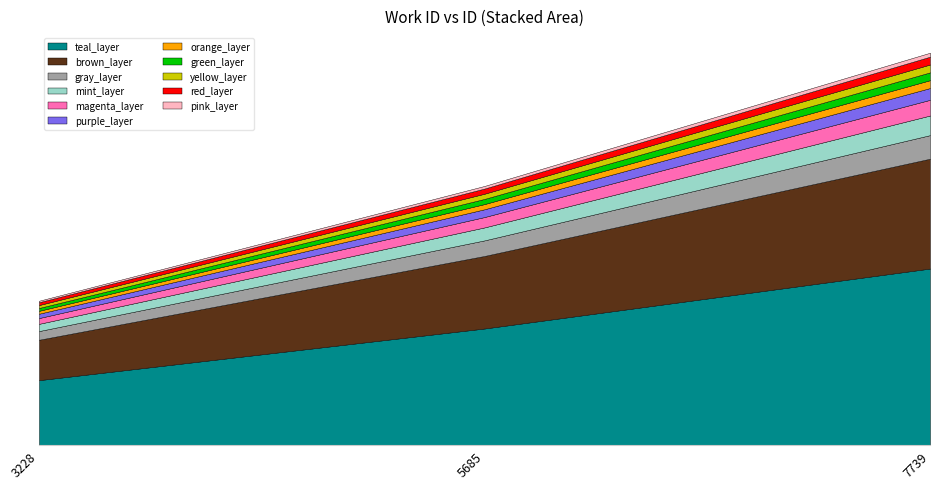

At which label does the data first exceed 15216?

7739